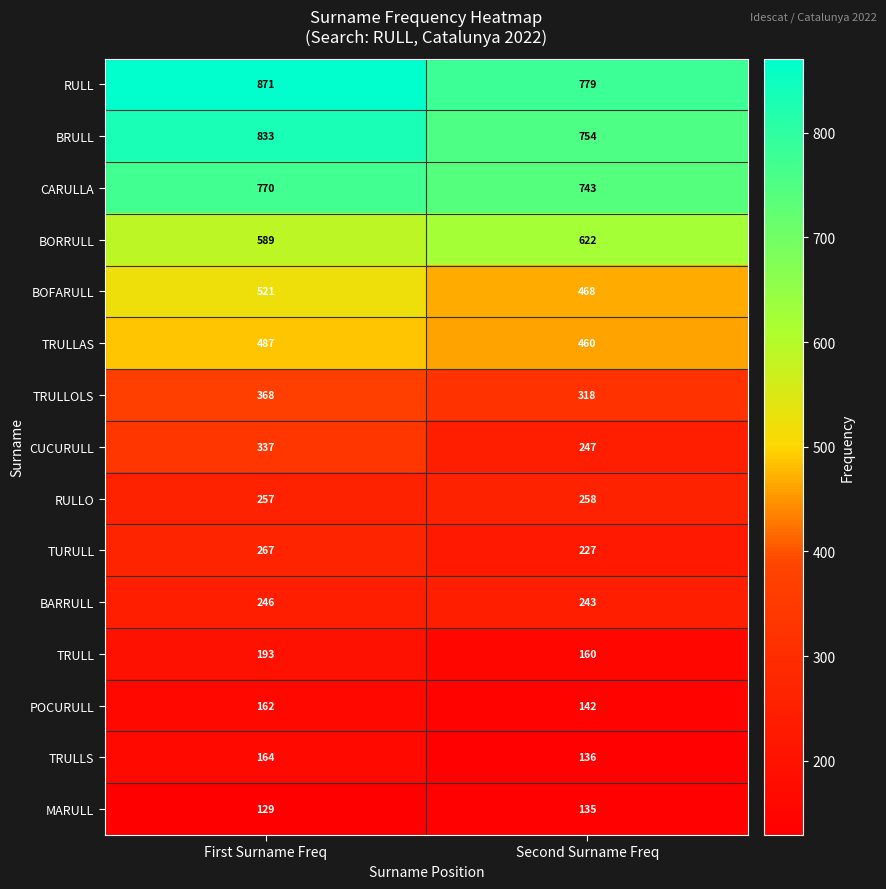

The value of MARULL at First Surname Freq is 216. True or false?

False